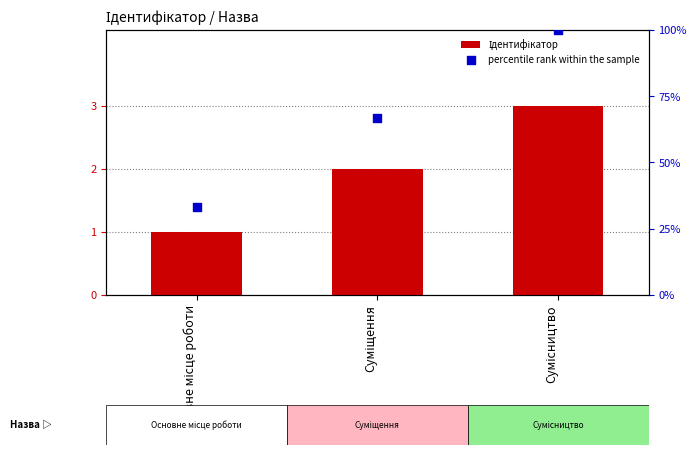

Which series has the largest Y range (max minus min)?

percentile rank within the sample